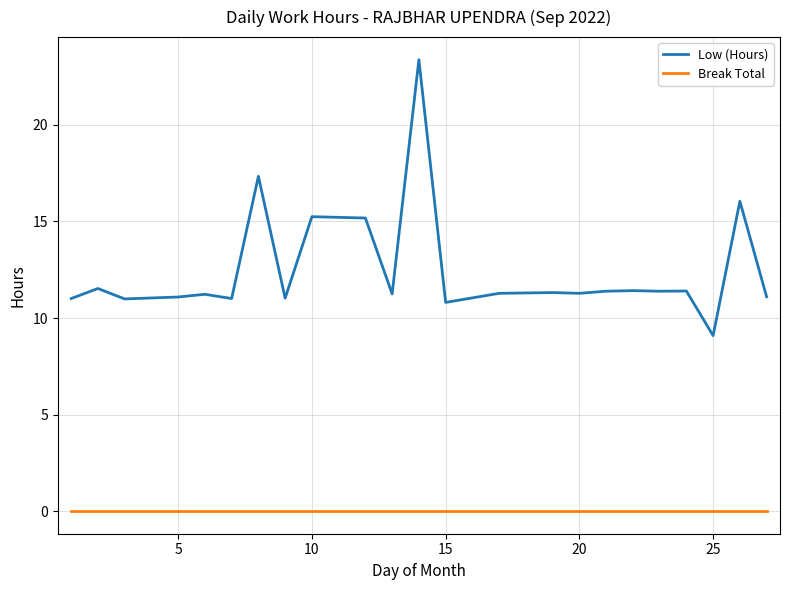

What is the maximum value for Low (Hours)?

23.4